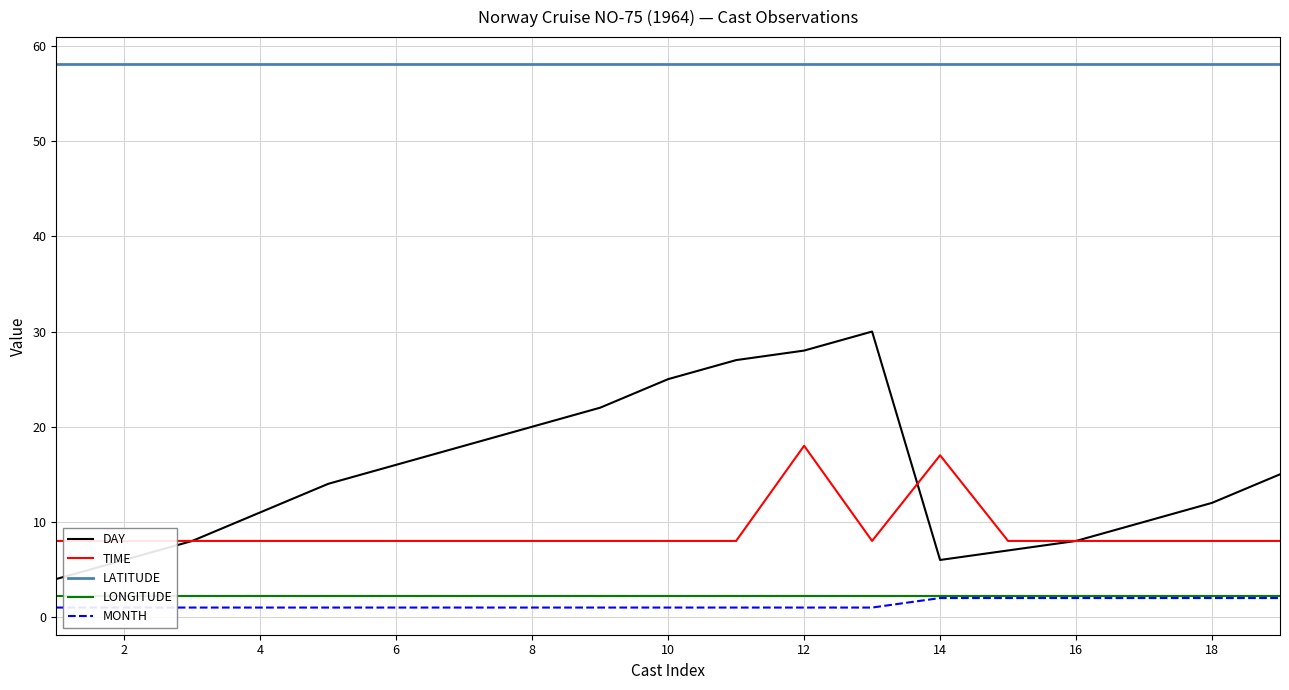

True or false: LATITUDE has more than 0 interior local peaks.

False